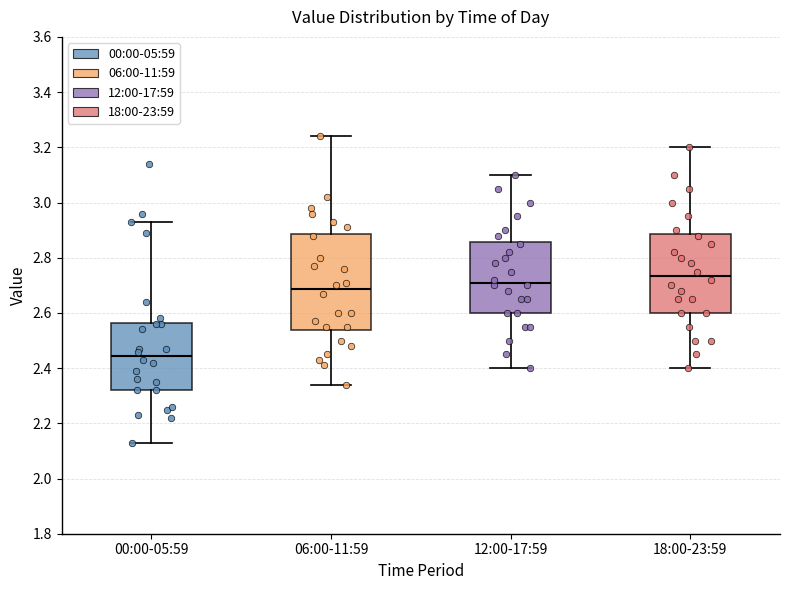

Reading left to right, read every box against the y-axis: the position of its median line, the range the box covers, and the ends of its whiskers. The values are not printed on the chart, so give them approximately, as read against the axis.

00:00-05:59: median 2.44, box 2.32 to 2.56, whiskers 2.14 to 2.94
06:00-11:59: median 2.68, box 2.54 to 2.88, whiskers 2.34 to 3.24
12:00-17:59: median 2.72, box 2.60 to 2.86, whiskers 2.40 to 3.10
18:00-23:59: median 2.74, box 2.60 to 2.88, whiskers 2.40 to 3.20